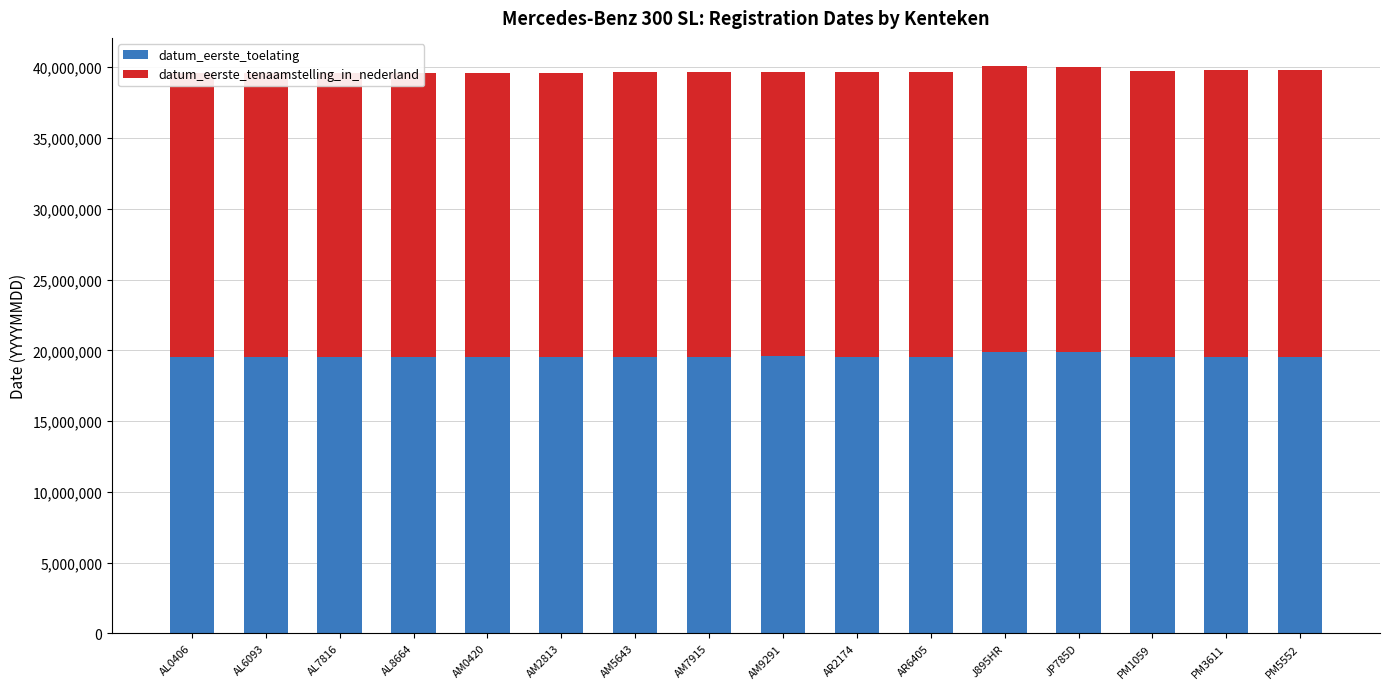

List the series in order of their peak value, highest first.

datum_eerste_tenaamstelling_in_nederland, datum_eerste_toelating